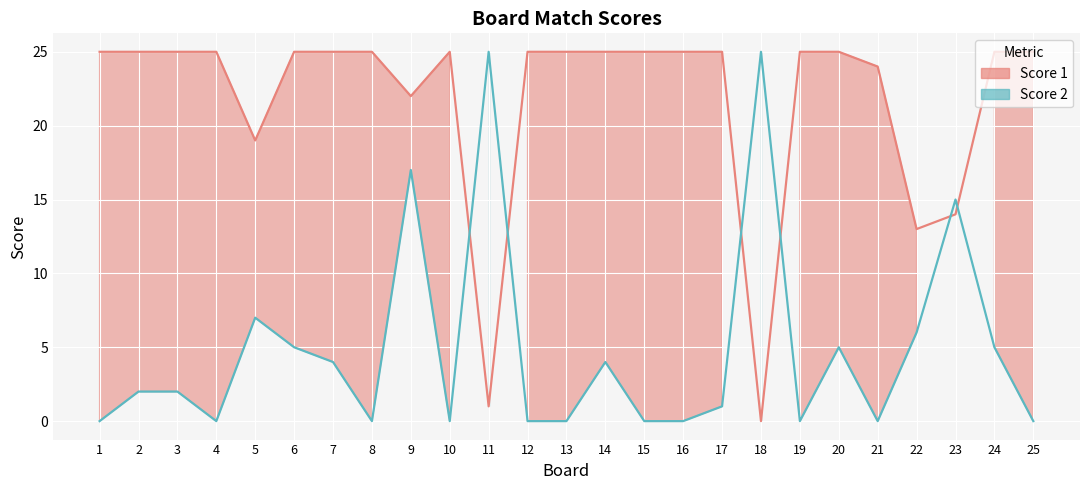

At which category does Score 2 reach its first local valley?

4